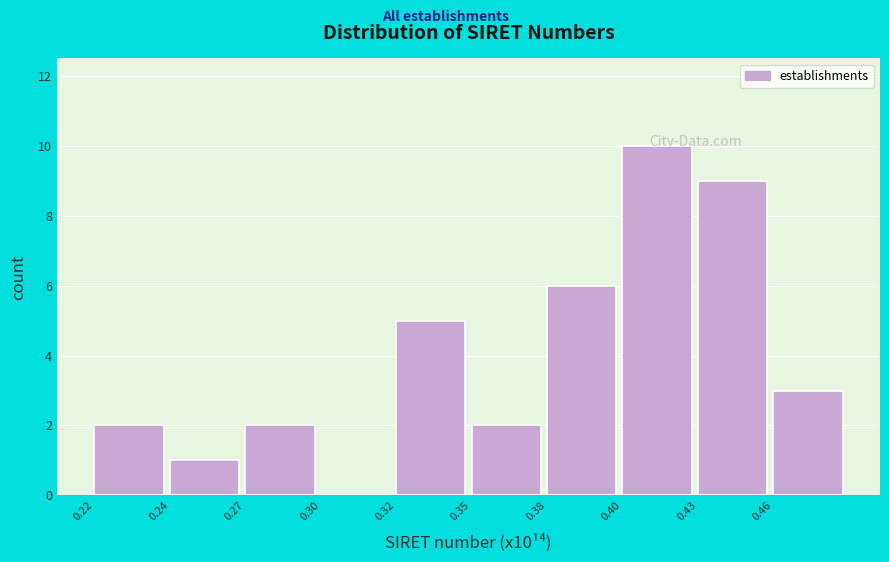

What is the sum of all values?

40